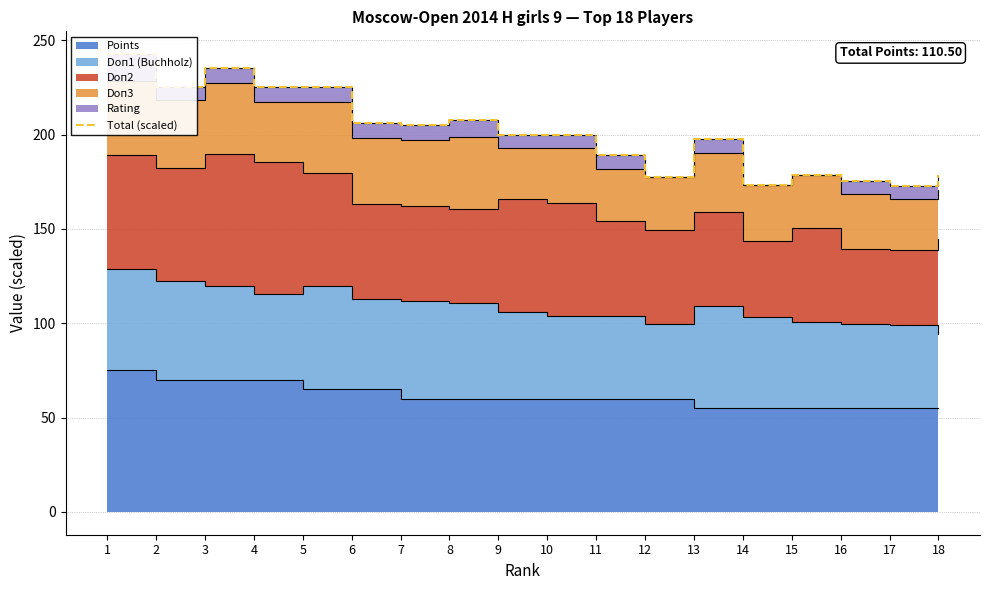

Is it true that the value at 11 is 189.0?

True